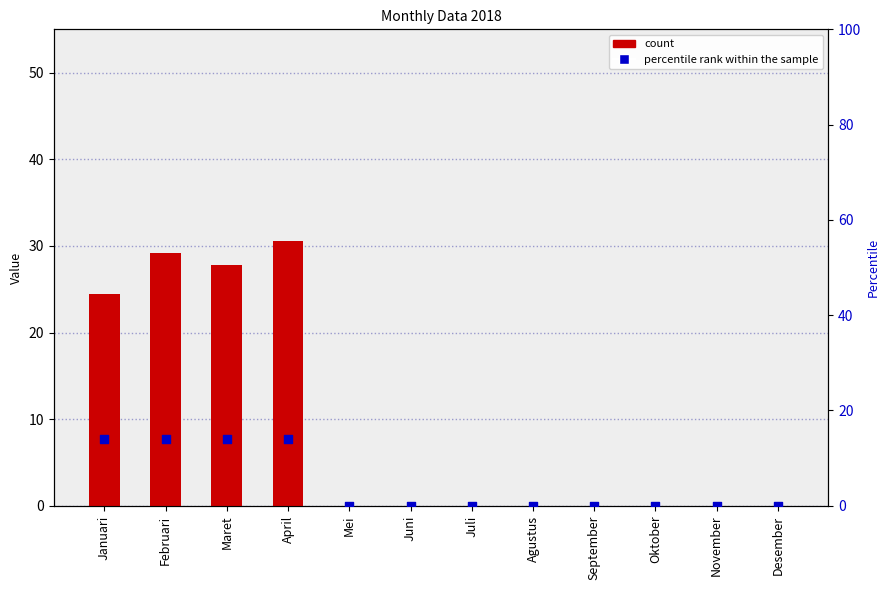

Is the value of count at November greater than the value of percentile rank within the sample at Januari?

No